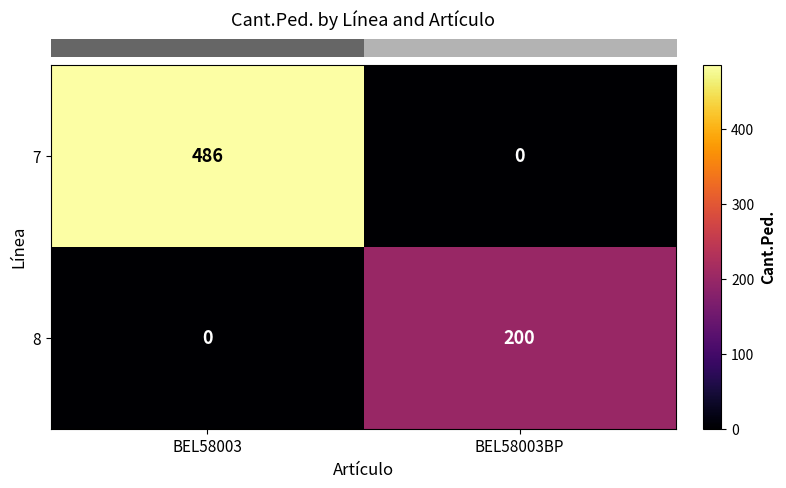

True or false: 8 has a value of 200 at BEL58003BP.

True